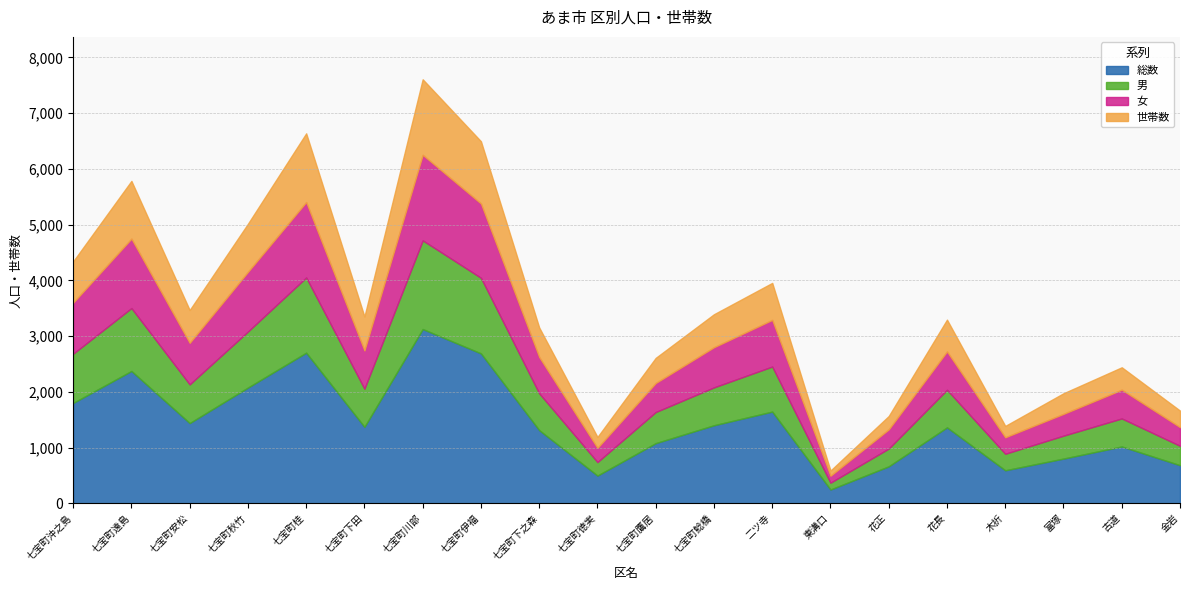

Reading left to right, what are all the values shown in this chart?

総数: 七宝町沖之島=1800	七宝町遠島=2374	七宝町安松=1439	七宝町秋竹=2076	七宝町桂=2702	七宝町下田=1371	七宝町川部=3126	七宝町伊福=2689	七宝町下之森=1312	七宝町徳実=497	七宝町鷹居=1079	七宝町鯰橋=1400	二ツ寺=1645	東溝口=247	花正=663	花長=1362	木折=592	富塚=802	古道=1019	金岩=683
男: 七宝町沖之島=883	七宝町遠島=1128	七宝町安松=694	七宝町秋竹=1005	七宝町桂=1349	七宝町下田=684	七宝町川部=1591	七宝町伊福=1356	七宝町下之森=661	七宝町徳実=242	七宝町鷹居=558	七宝町鯰橋=679	二ツ寺=808	東溝口=122	花正=319	花長=674	木折=296	富塚=411	古道=503	金岩=348
女: 七宝町沖之島=917	七宝町遠島=1246	七宝町安松=745	七宝町秋竹=1071	七宝町桂=1353	七宝町下田=687	七宝町川部=1535	七宝町伊福=1333	七宝町下之森=651	七宝町徳実=255	七宝町鷹居=521	七宝町鯰橋=721	二ツ寺=837	東溝口=125	花正=344	花長=688	木折=296	富塚=391	古道=516	金岩=335
世帯数: 七宝町沖之島=741	七宝町遠島=1036	七宝町安松=589	七宝町秋竹=863	七宝町桂=1233	七宝町下田=609	七宝町川部=1355	七宝町伊福=1117	七宝町下之森=530	七宝町徳実=196	七宝町鷹居=451	七宝町鯰橋=592	二ツ寺=664	東溝口=93	花正=240	花長=571	木折=204	富塚=370	古道=402	金岩=297